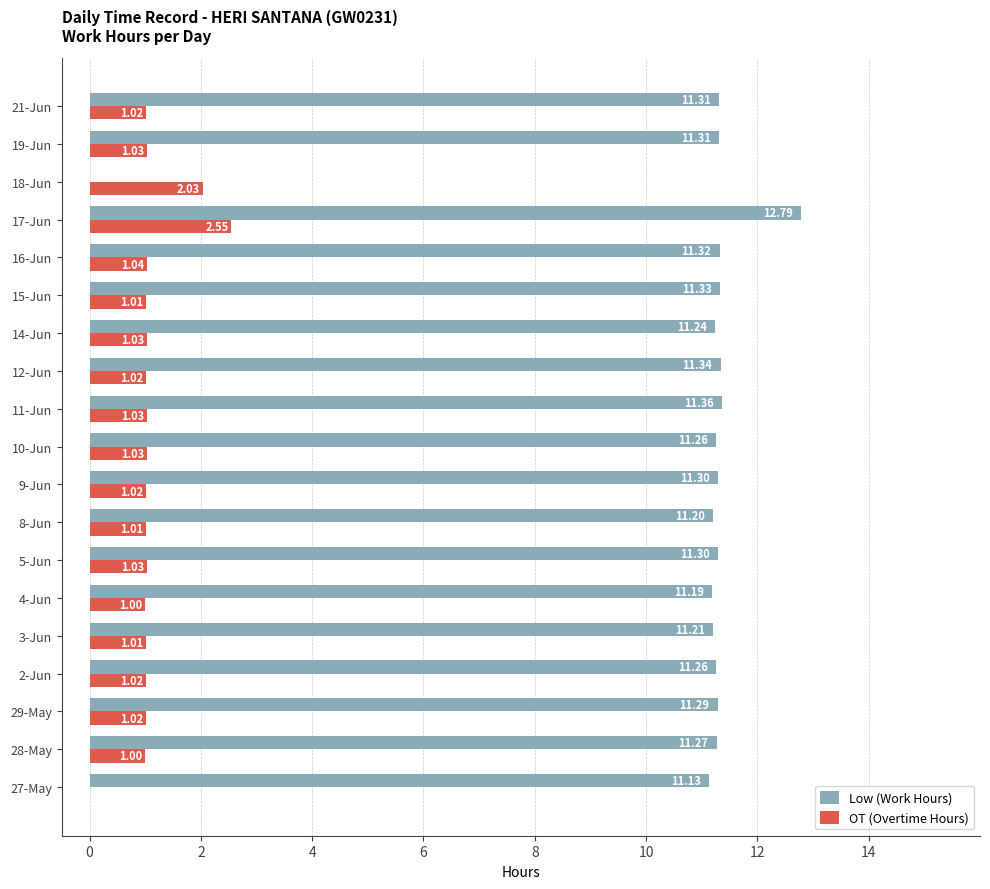

At which category is the sum across all series the highest?

17-Jun